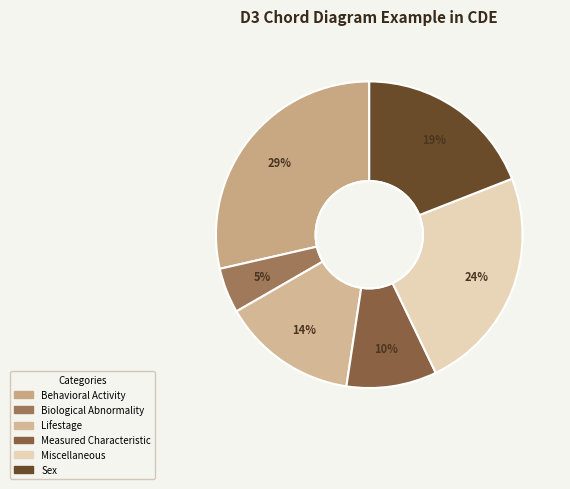

What is the ratio of the value at Miscellaneous to the value at Sex?

1.2